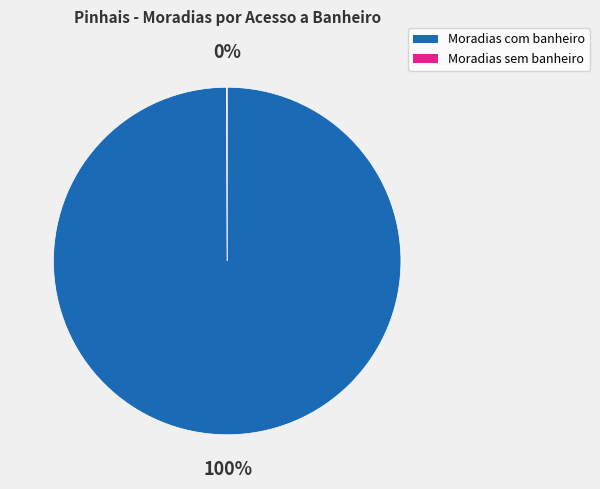

What percentage is the Moradias com banheiro slice, to the nearest percent?

100%